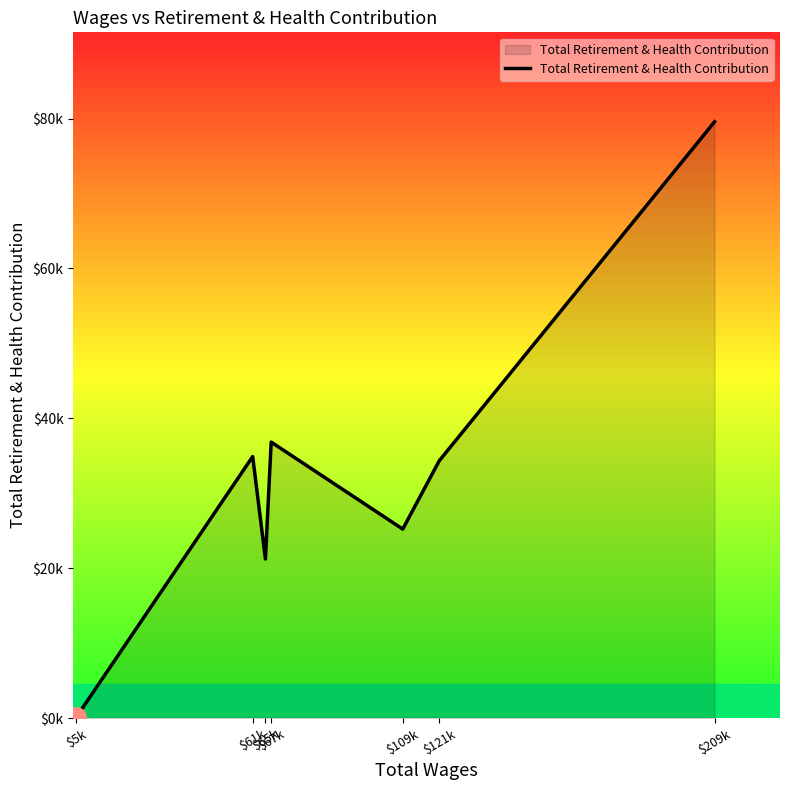

Does the chart have visible grid lines?

No